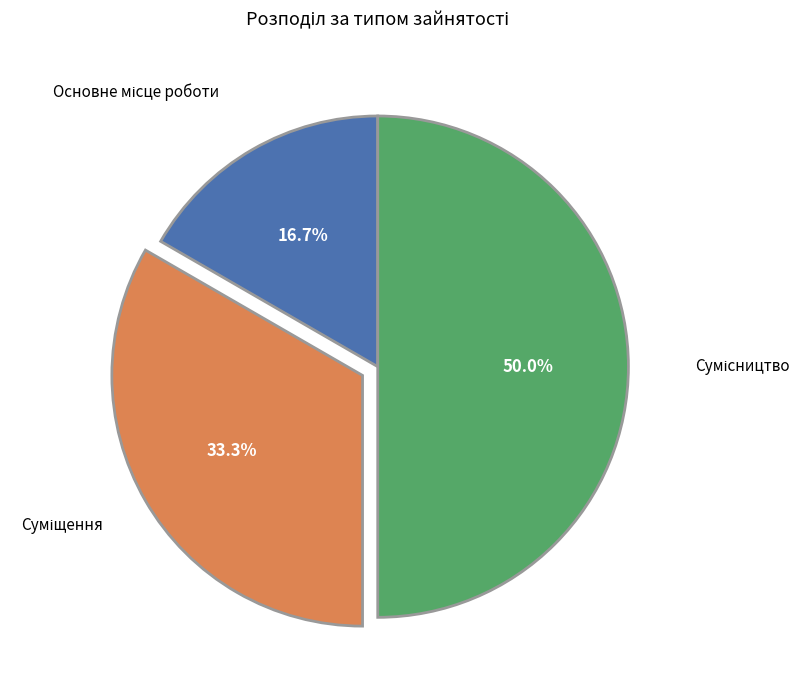

Count the number of slices in the pie.

3